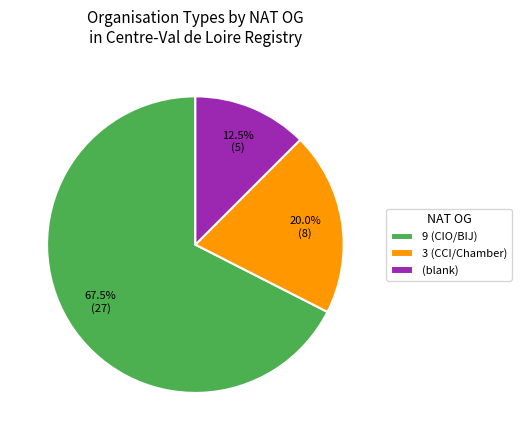

Which category has the smallest portion of the pie?

(blank)